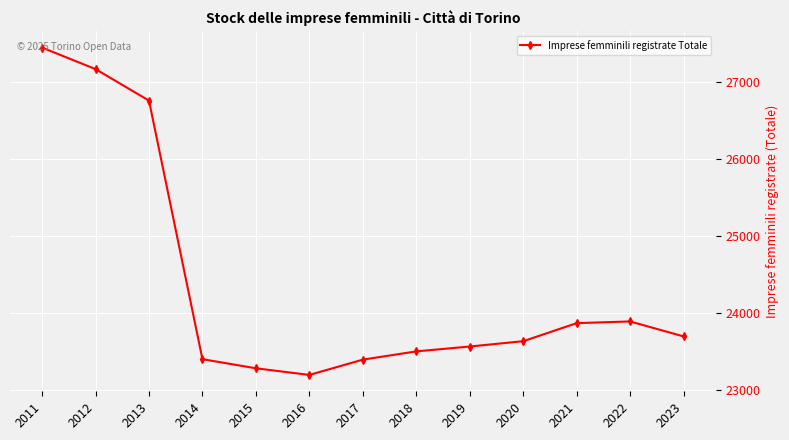

Where does the data first go above 23635?

2011